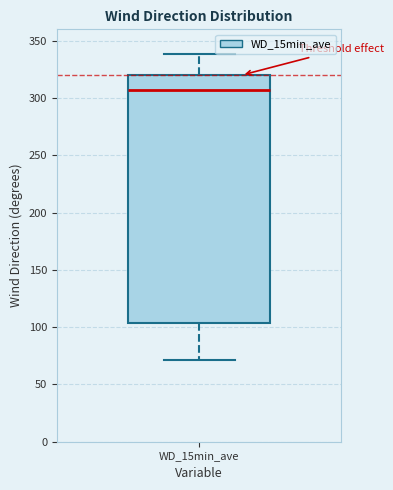

Transcribe this box plot: give where the median line is, the range the box spans, and where the two whiskers end, as read against the y-axis. The values are not printed on the chart, so give them approximately, as read against the axis.

median 305, box 105 to 320, whiskers 70 to 340